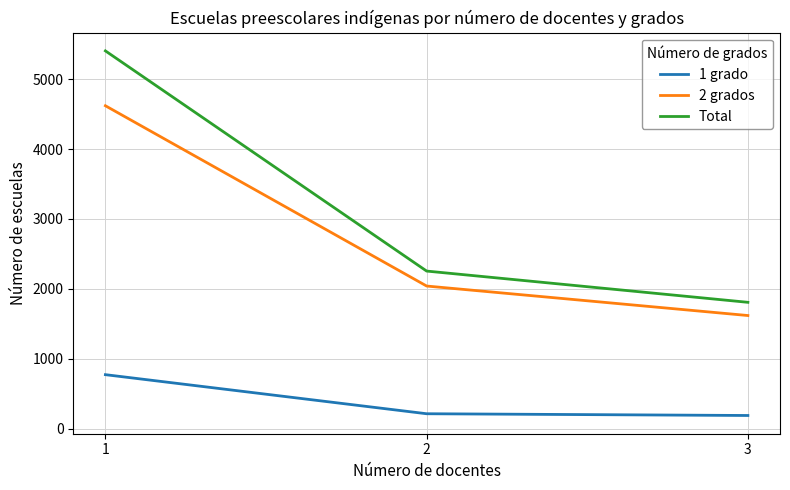

What is the total value across all series at 3?

3616